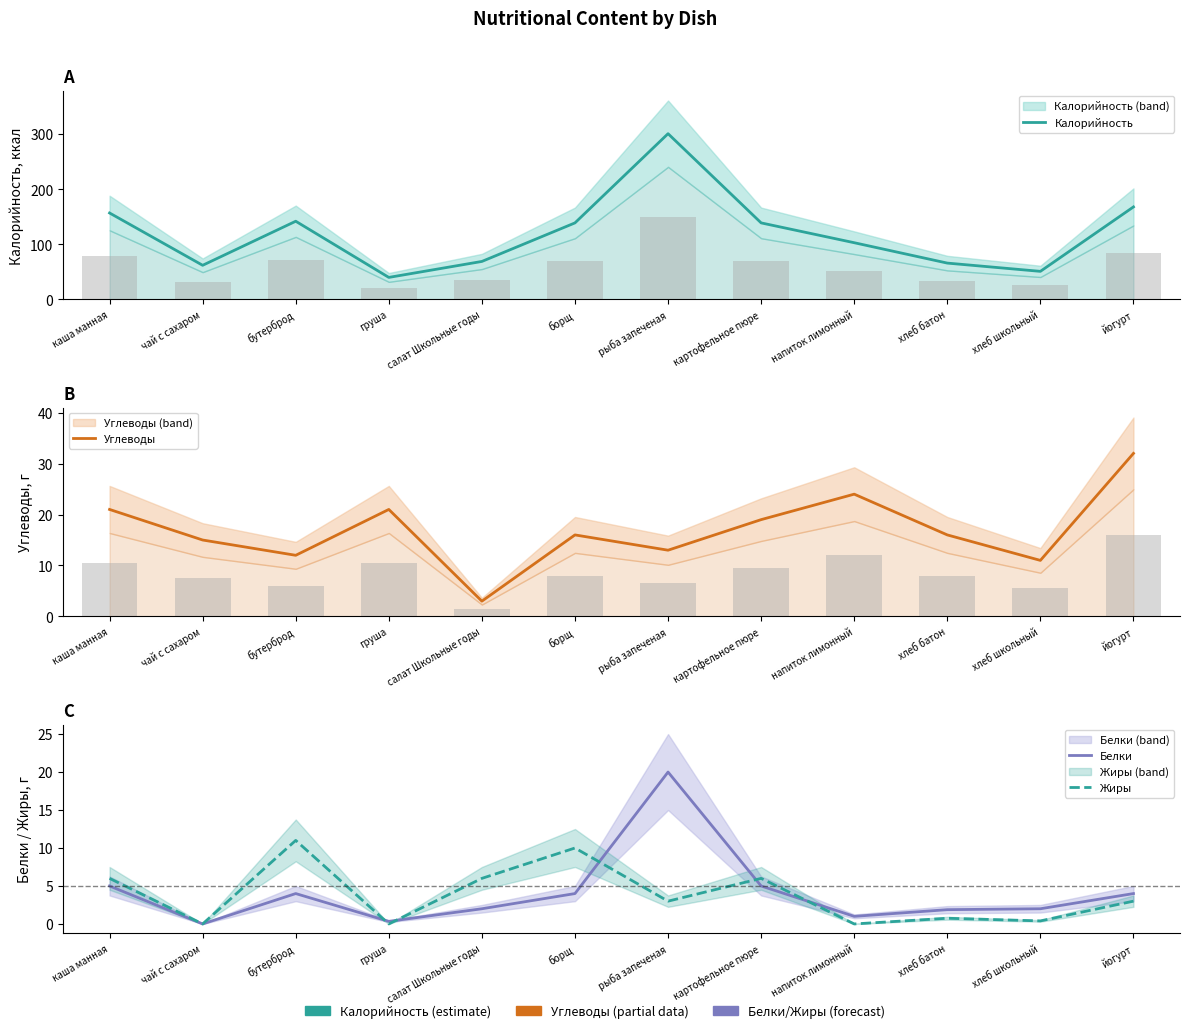

List the series in order of their peak value, highest first.

Калорийность, Углеводы, Белки, Жиры